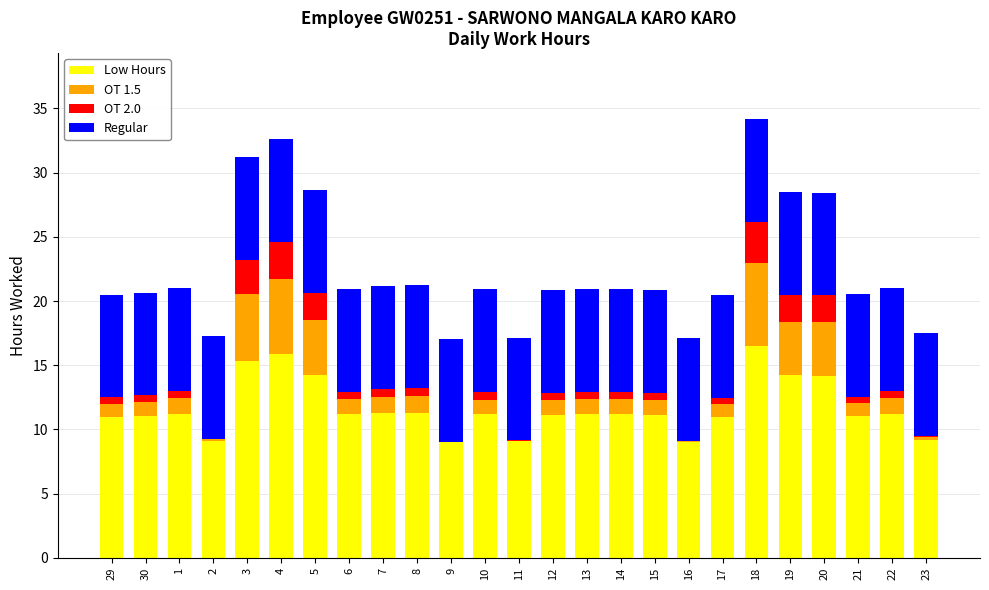

Is it true that Low Hours equals 3.1 at 7?

False